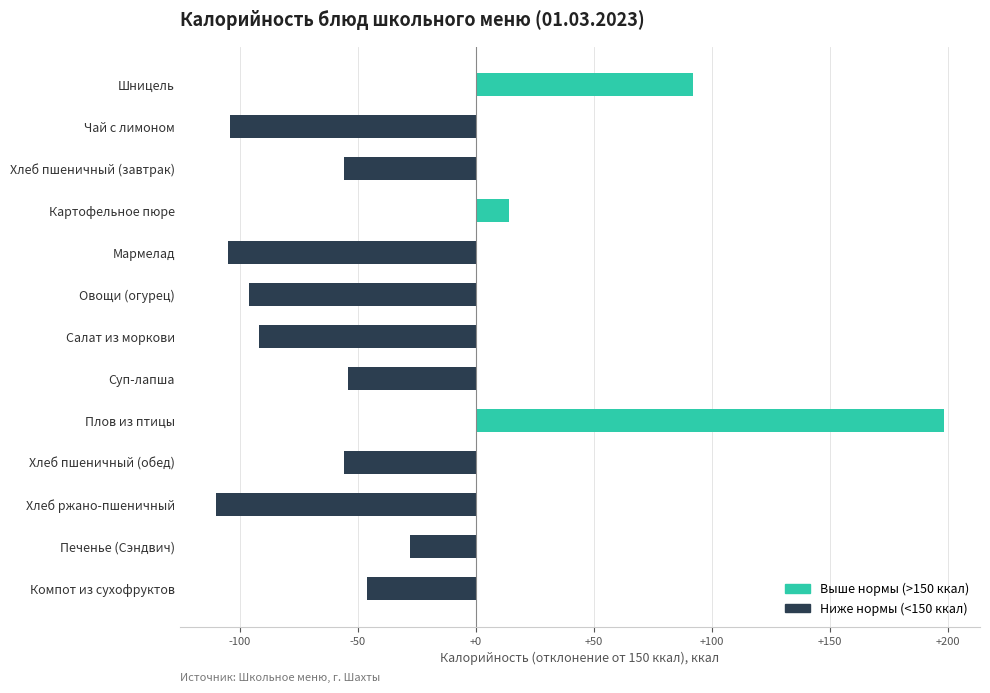

Where is the data nearest to the value 44?

Картофельное пюре